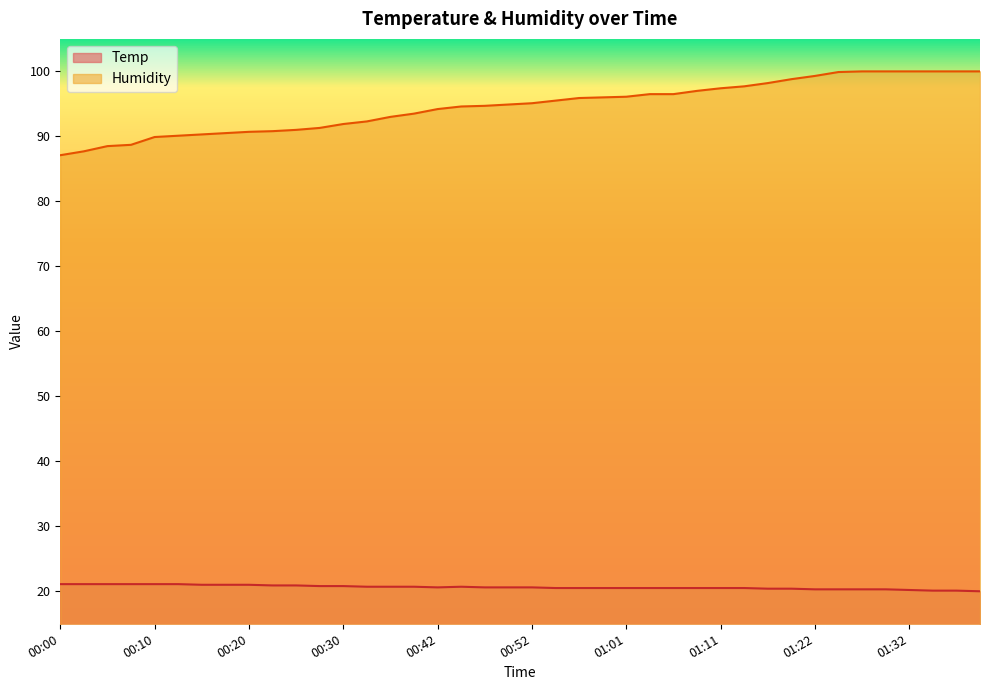

List the series in order of their peak value, highest first.

Humidity, Temp